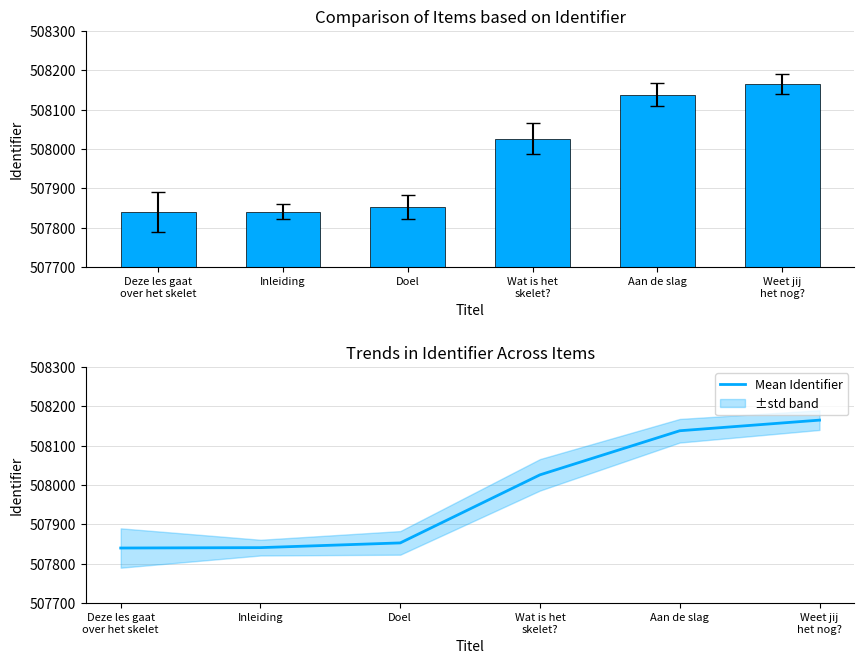

Is the value of Mean Identifier at Doel greater than the value of Identifier at Doel?

No